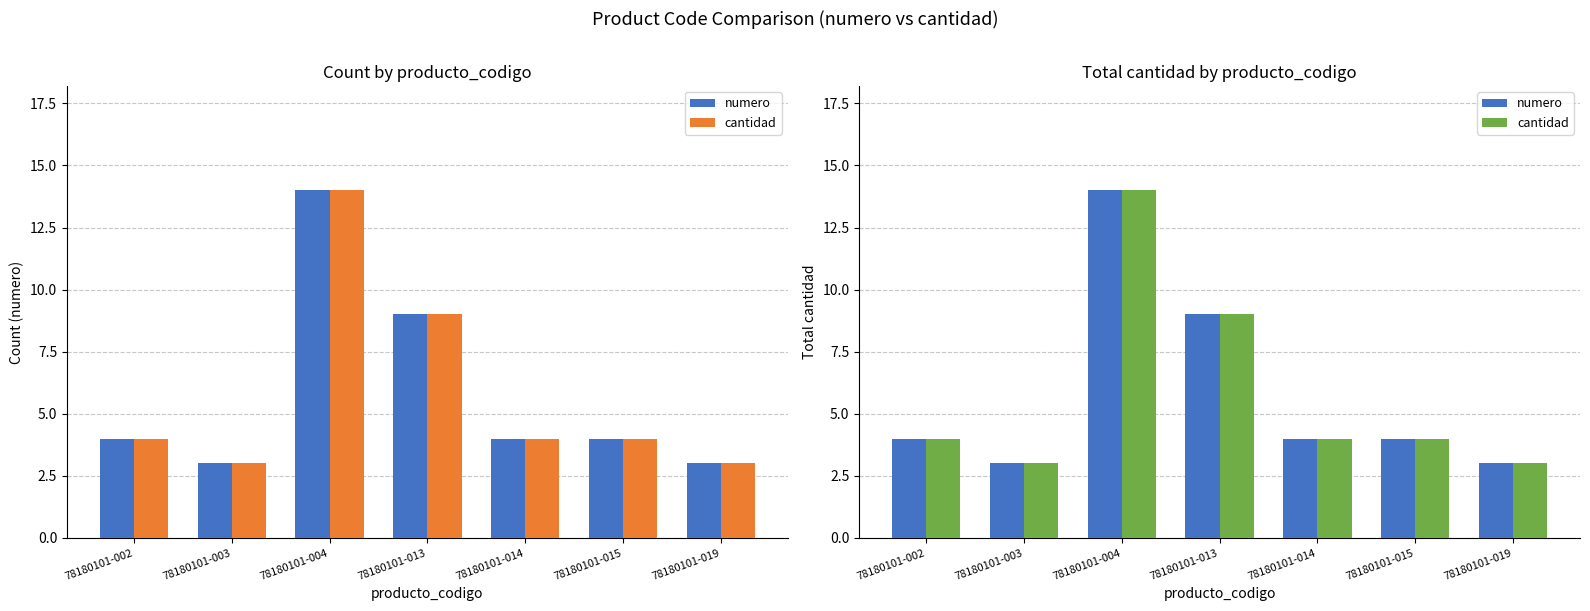

How many values in the numero series are below 4?

2